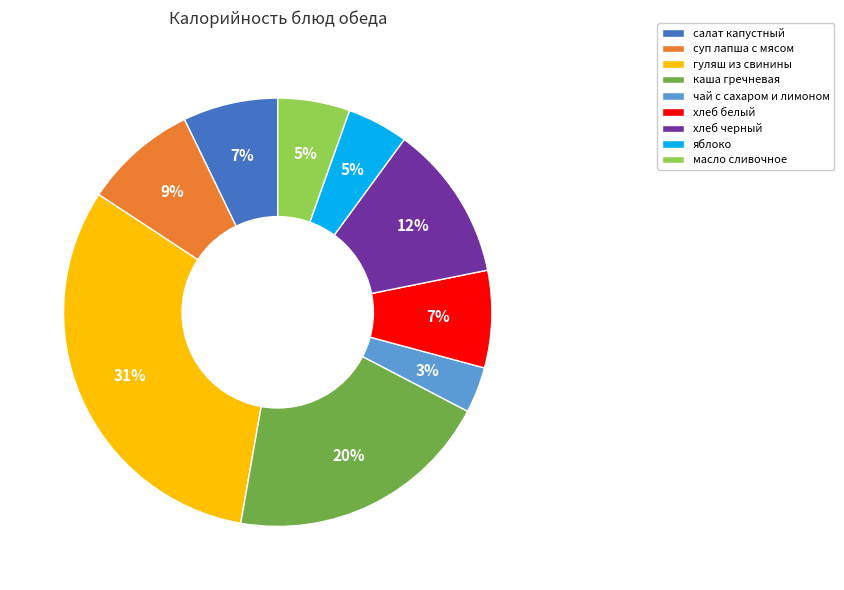

How many segments does this pie chart have?

9